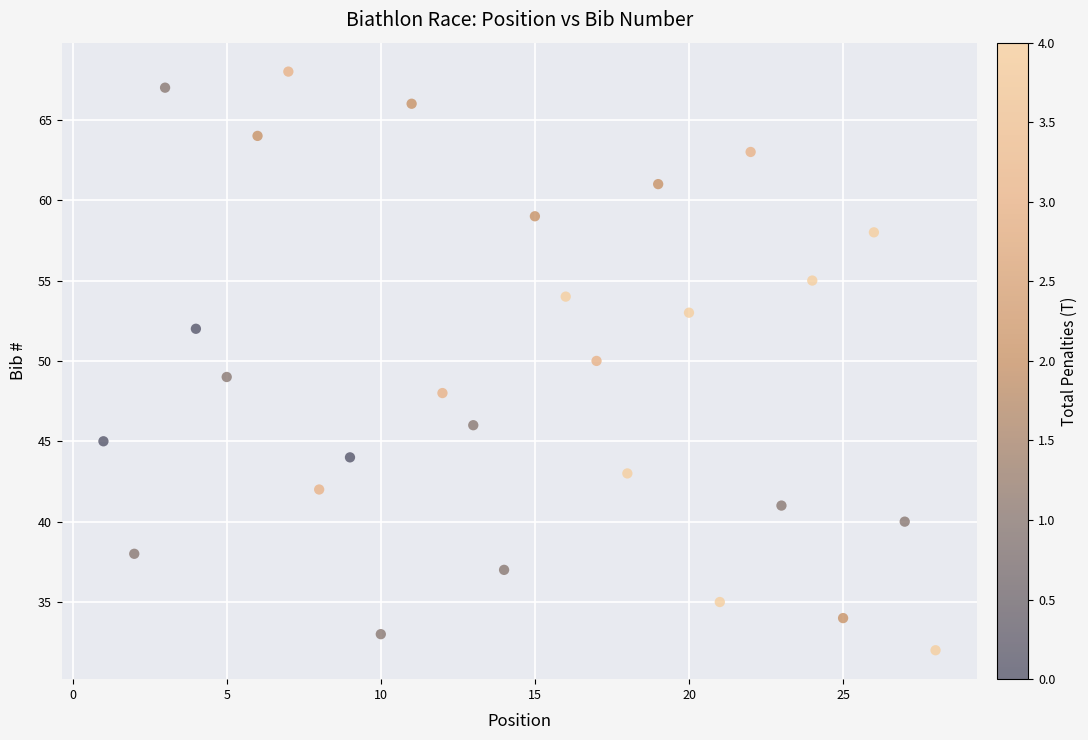

What is the range of X values (max minus min)?

27